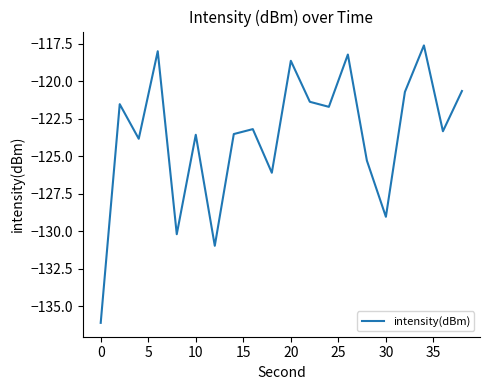

What is the greatest value displayed?

-117.6